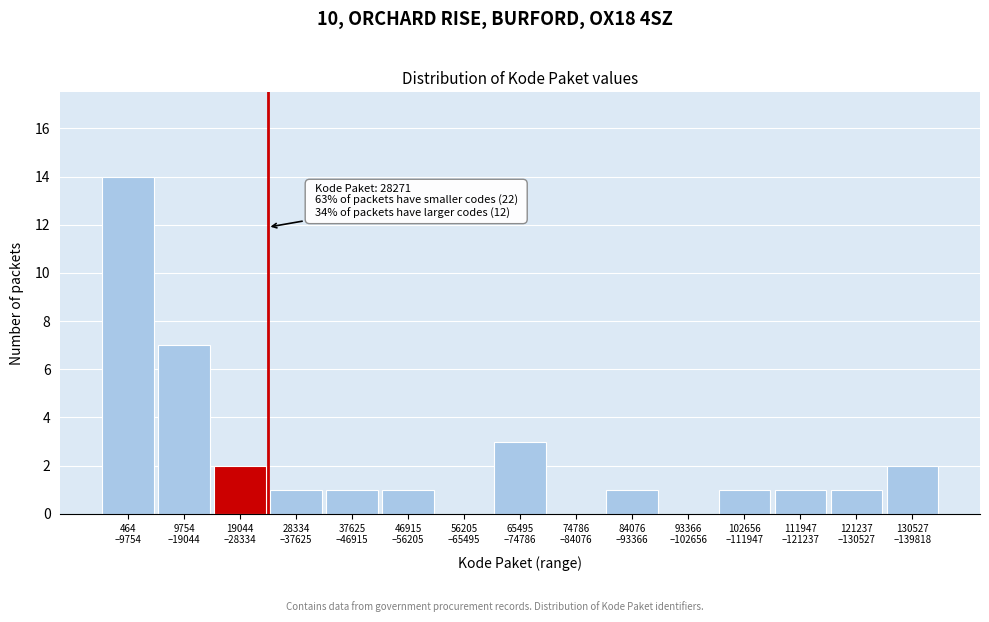

What is the sum of all values?

35